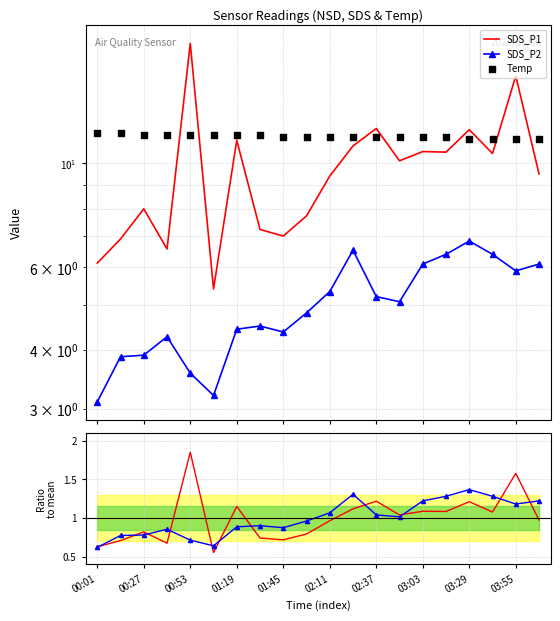

Which series reaches the maximum Y coordinate?

SDS_P1